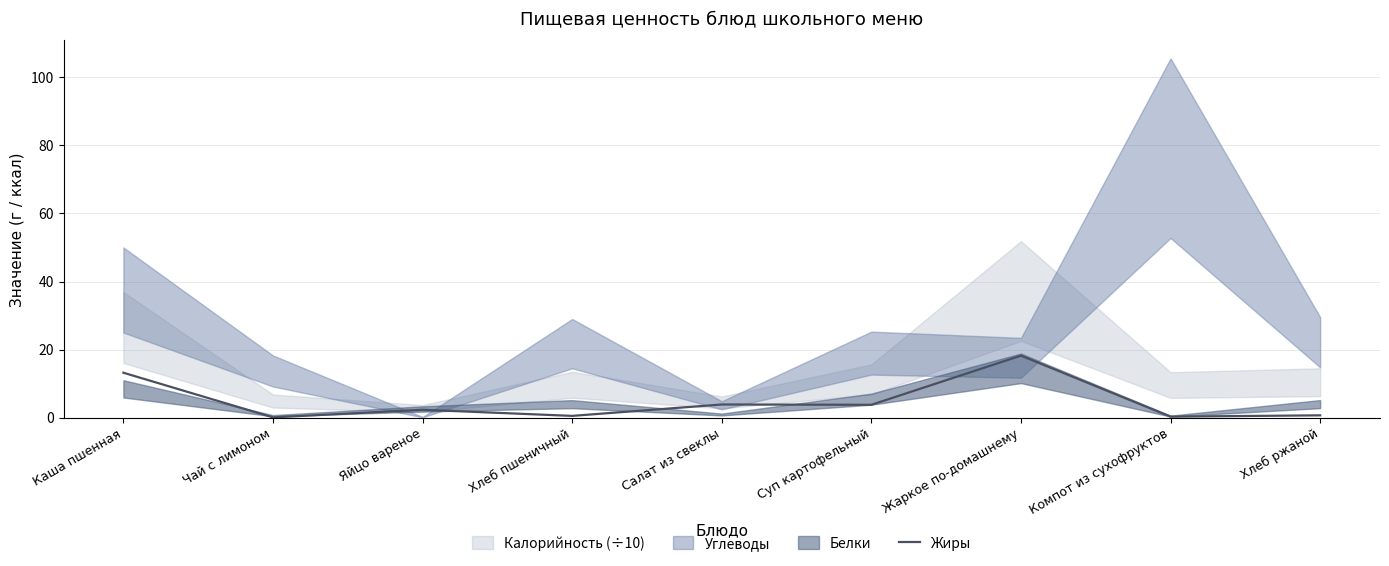

Reading left to right, transcribe all the data shown in this chart.

Каша пшенная=13.2	Чай с лимоном=0.1	Яйцо вареное=2.3	Хлеб пшеничный=0.5	Салат из свеклы=3.9	Суп картофельный=3.8	Жаркое по-домашнему=18.2	Компот из сухофруктов=0.3	Хлеб ржаной=0.7